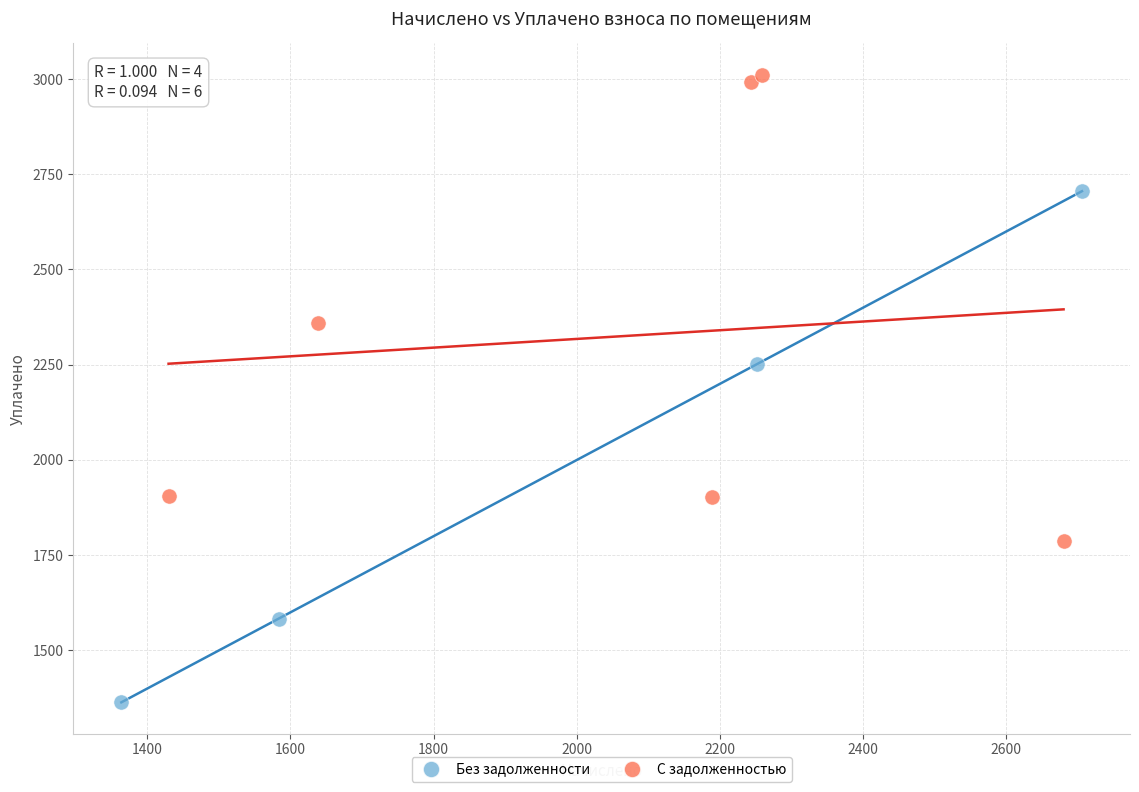

Which series contains the lowest Y value?

Без задолженности